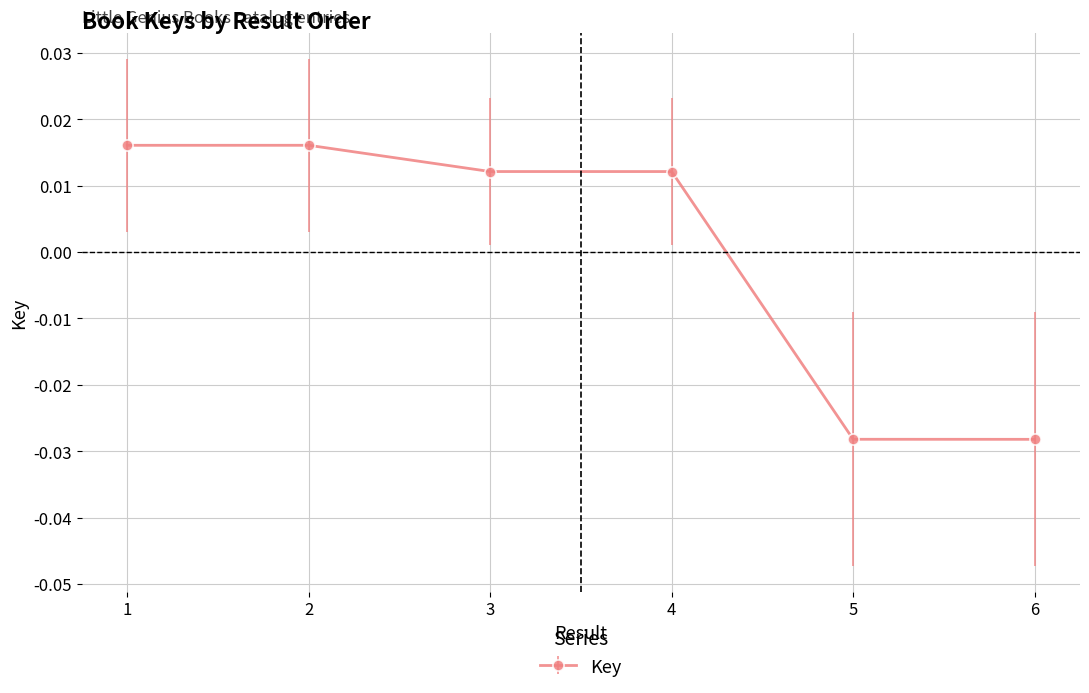

Which has a higher value, 4 or 6?

4